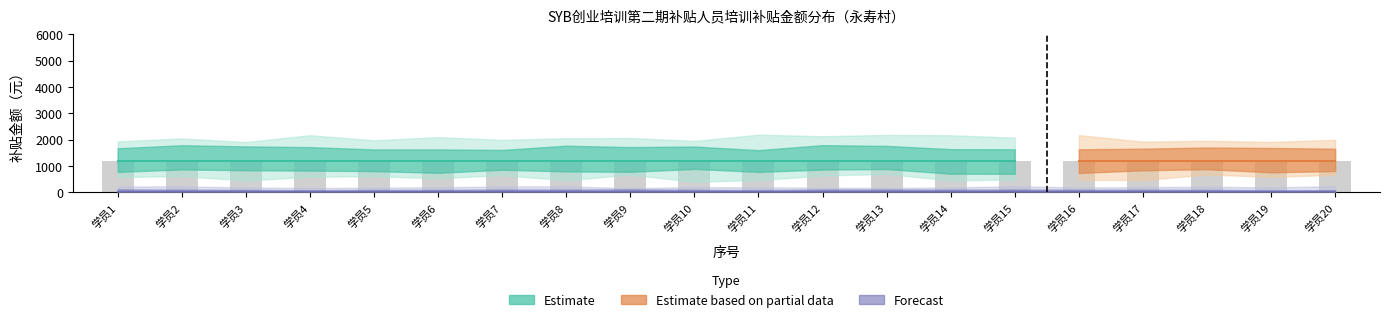

How many groups of bars are there?

20